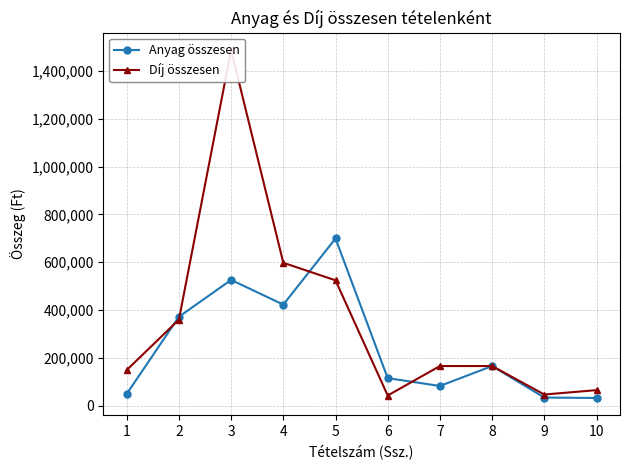

In Anyag összesen, how many points are lower than both neighbors (excluding endpoints)?

2